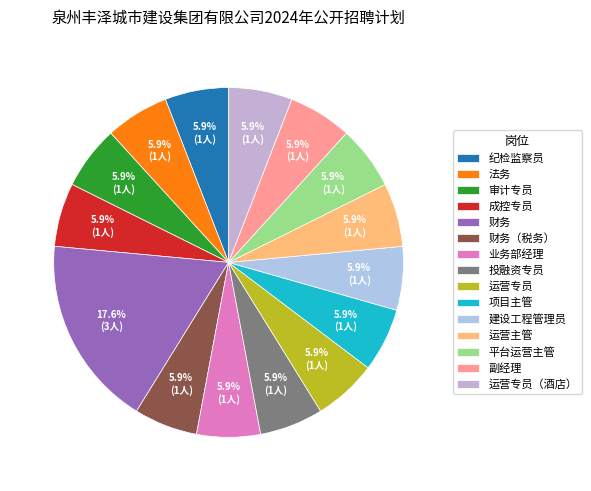

The 投融资专员 slice represents 1% of the pie. True or false?

False